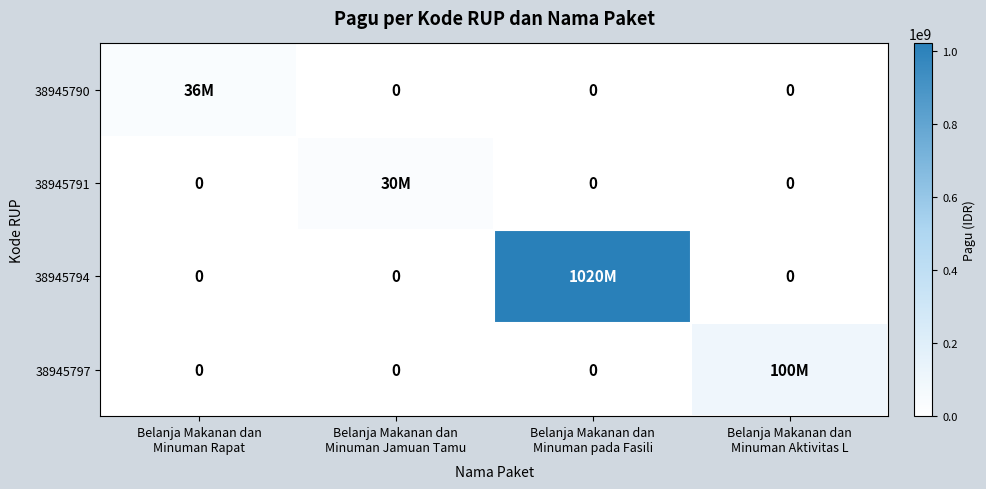

How many series are shown in this chart?

4